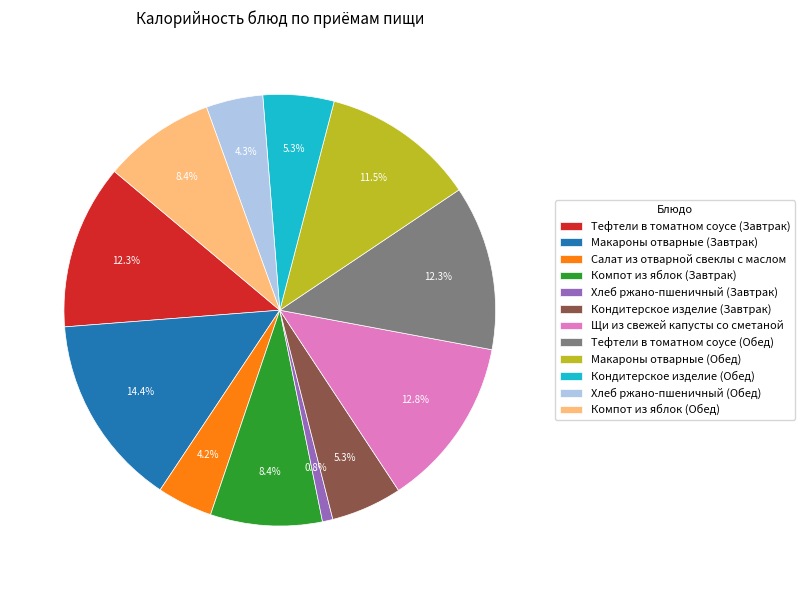

Does any single category account for the majority?

No